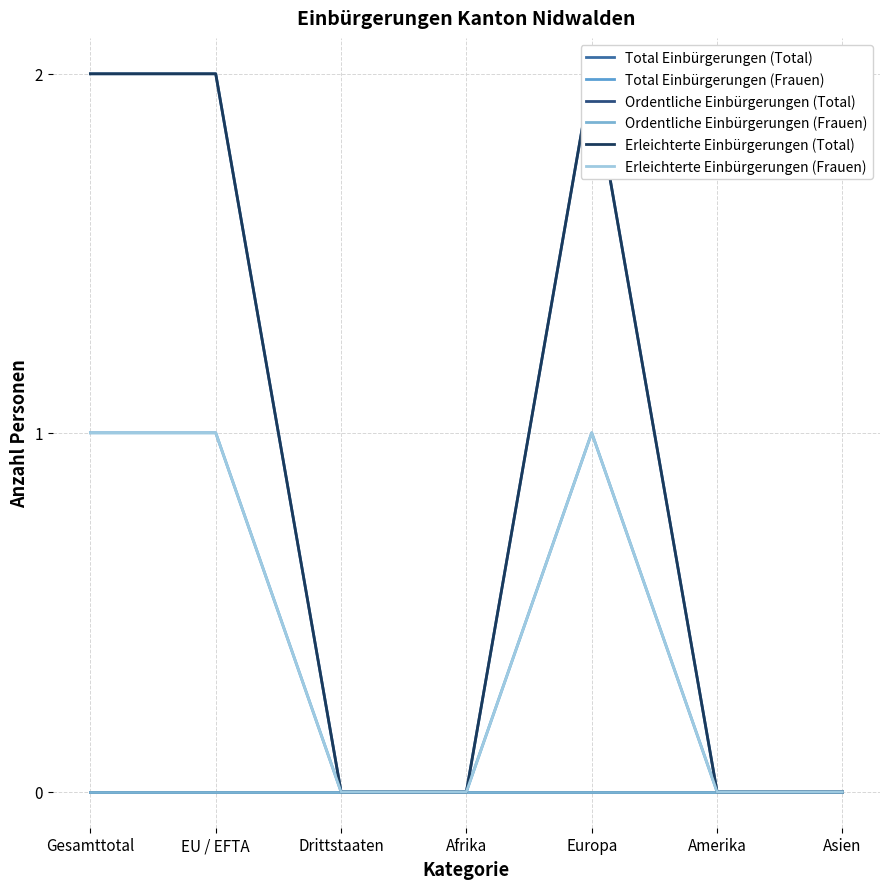

At how many categories does at least one series exceed 0?

3